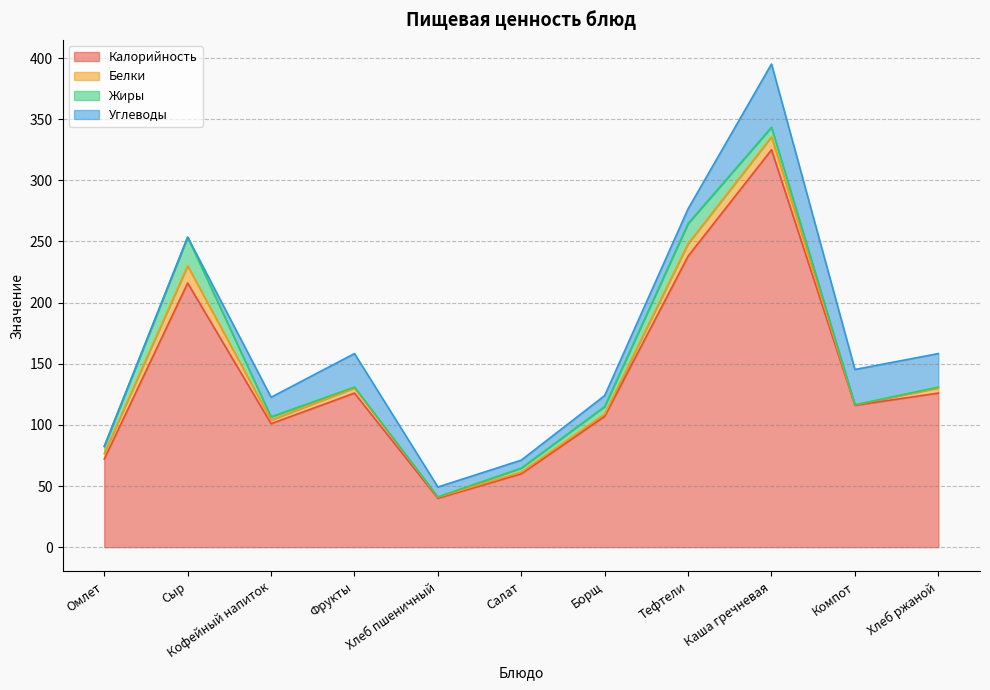

Where is Калорийность nearest to the value 182?

Сыр